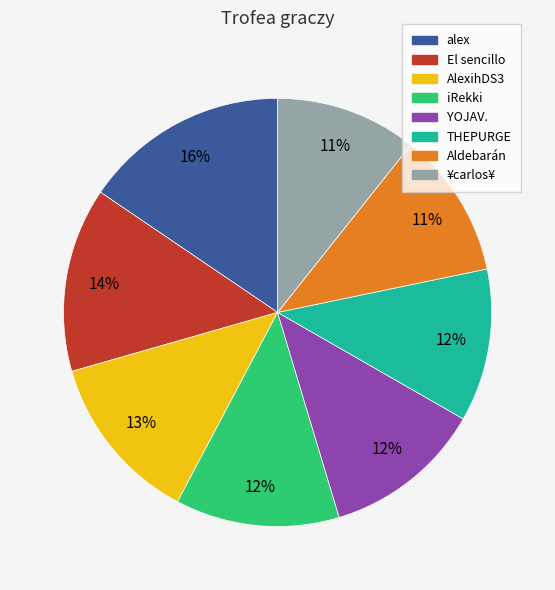

Is it true that YOJAV. is 12% of the pie?

True